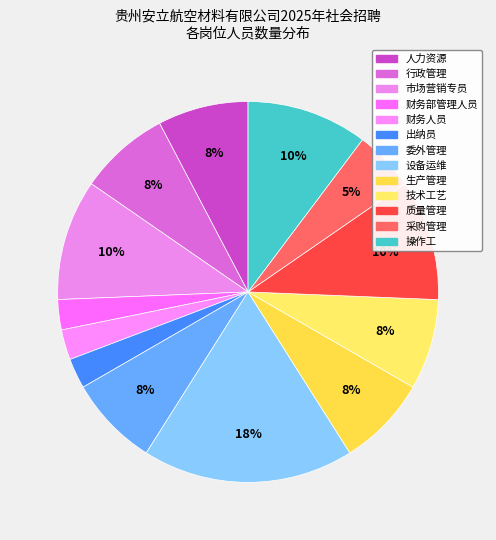

What is the change in value from 委外管理 to 采购管理?

-1